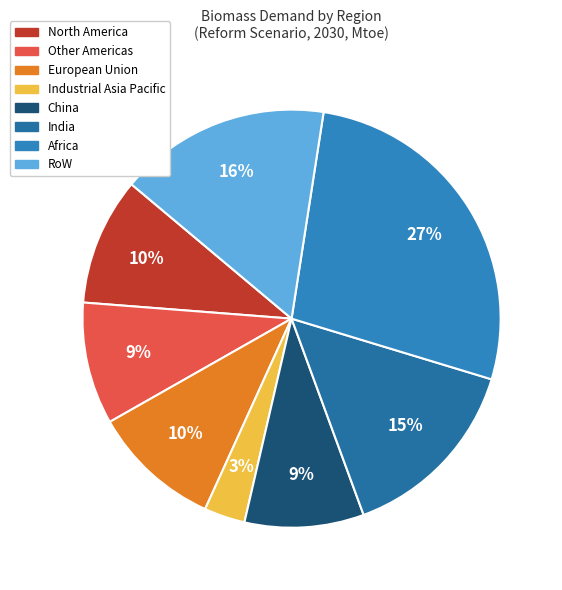

The India slice represents 4% of the pie. True or false?

False